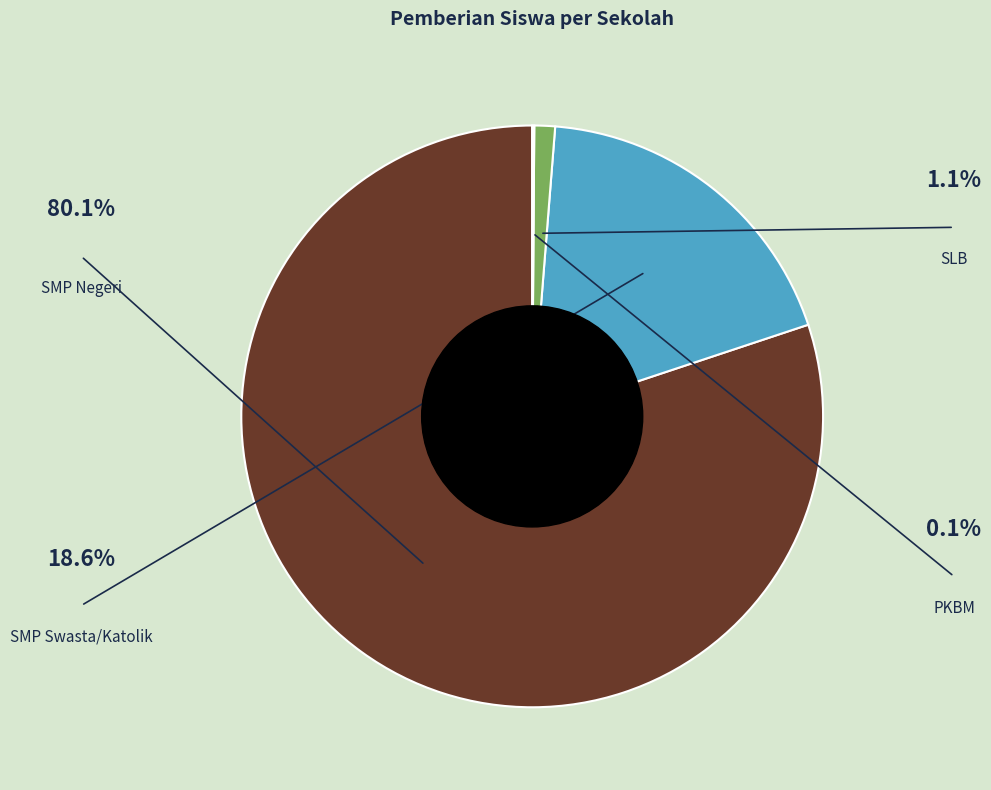

Is there any slice that represents more than half of the pie?

Yes